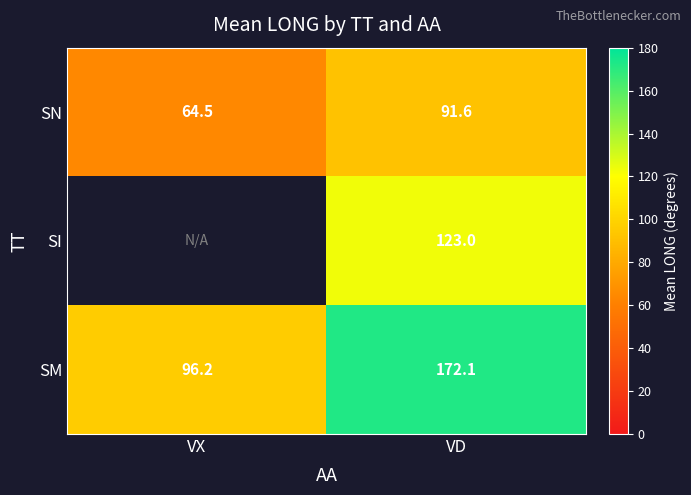

How many data points in SN are above 91?

1